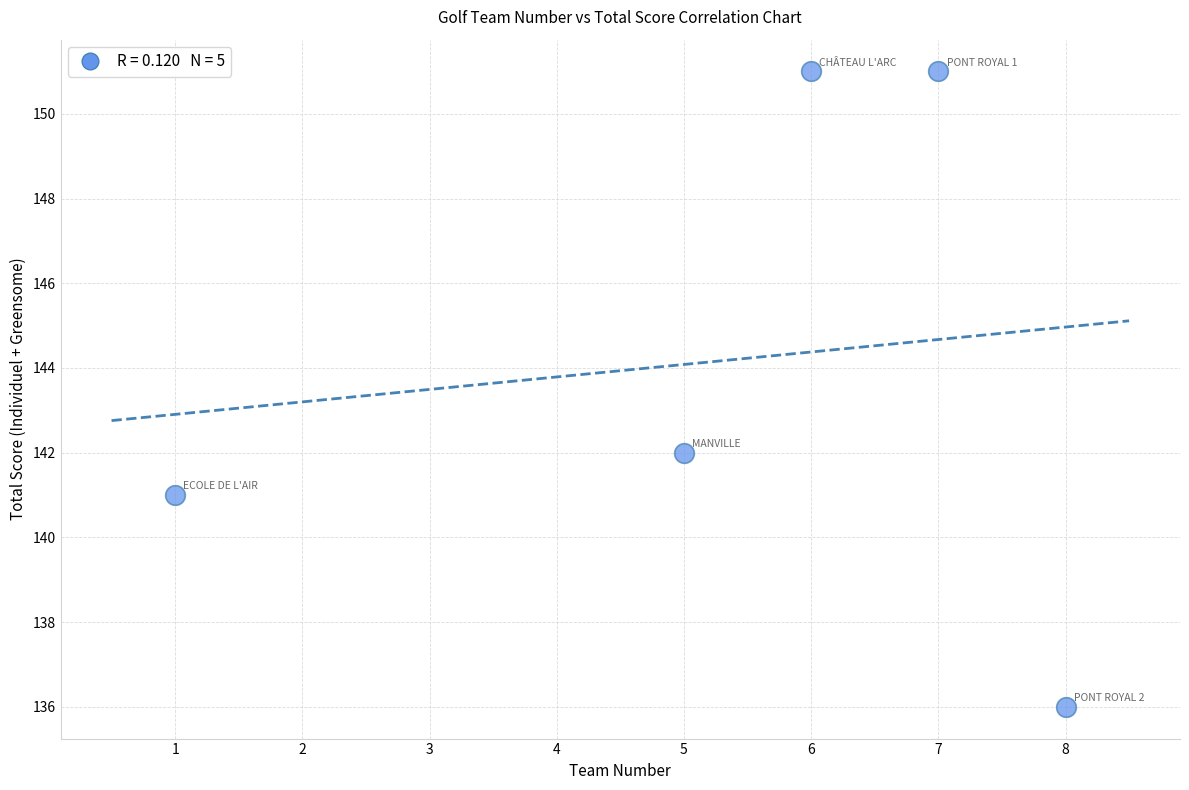

What Y value in the scatter plot is closest to 143?

142